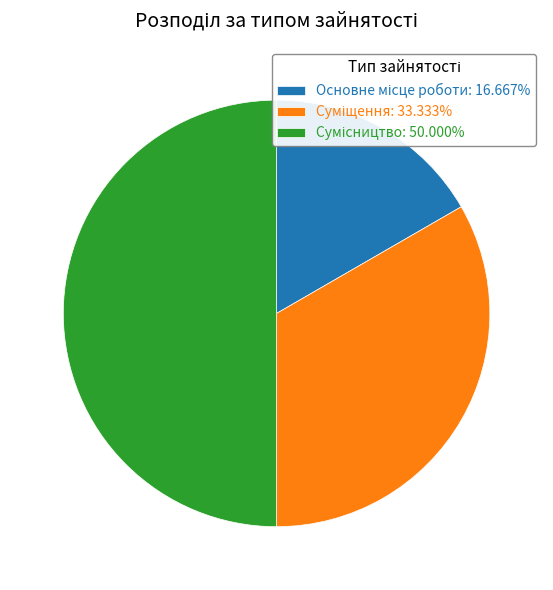

To the nearest percent, what is the difference between the Суміщення and Основне місце роботи slice percentages?

17%